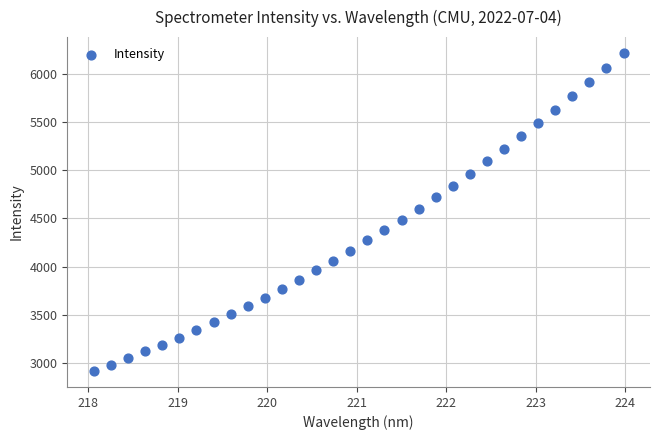

What is the range of X values (max minus min)?

5.9